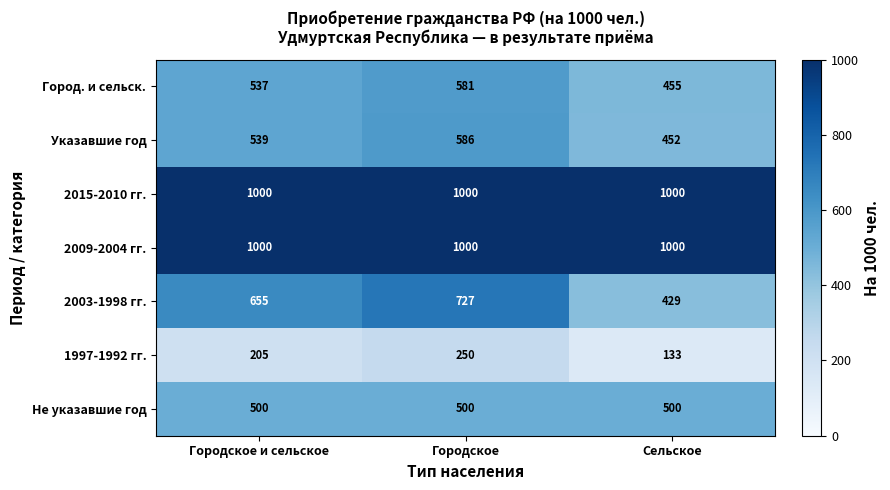

What is the minimum value for 2009-2004 гг.?

1000